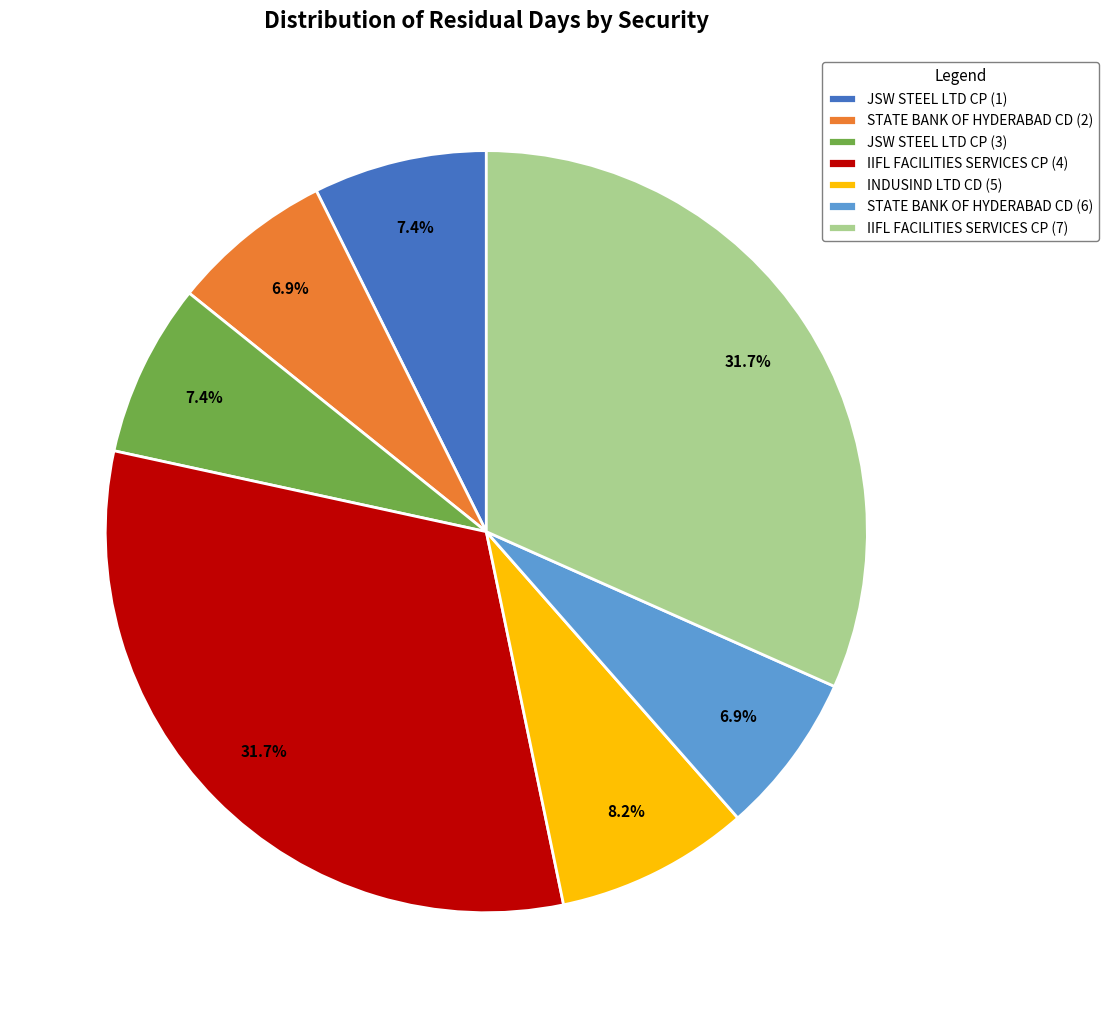

Is there a majority slice in this chart?

No